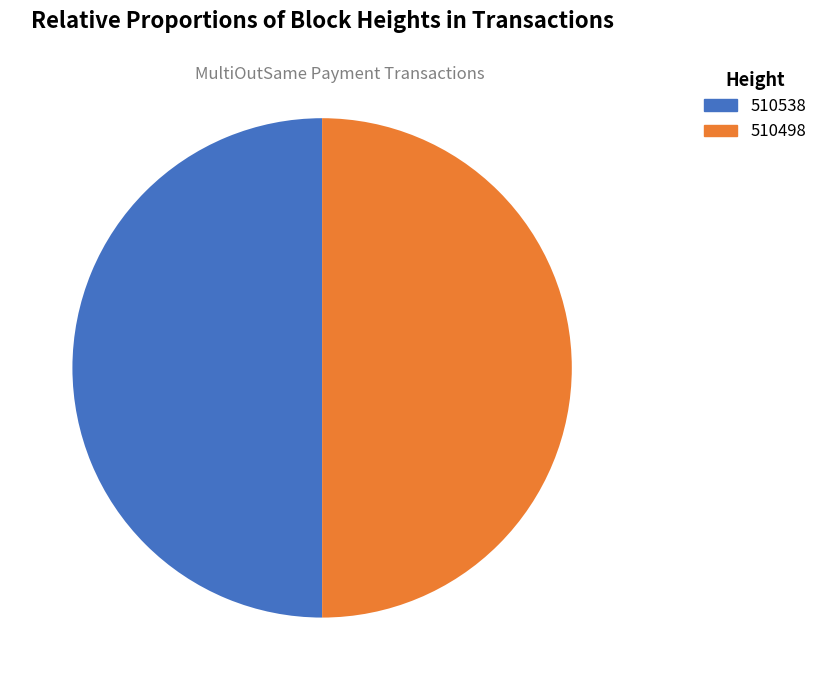

Count the number of slices in the pie.

2